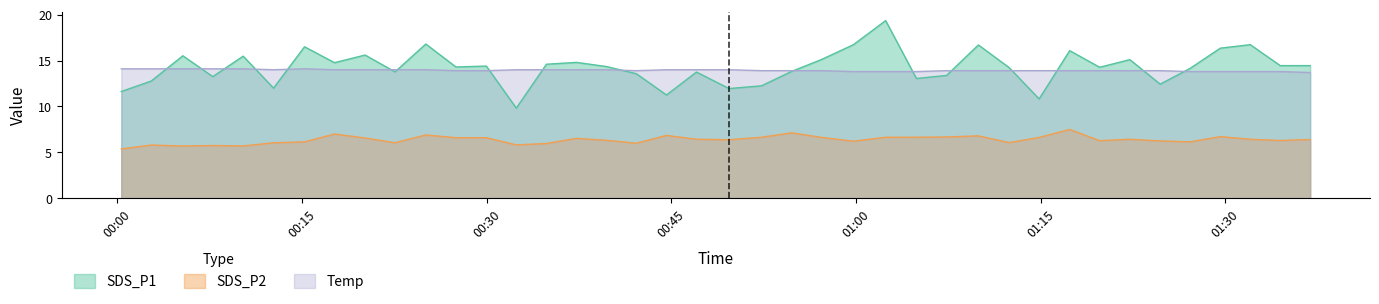

True or false: SDS_P2 and Temp cross at least once.

False